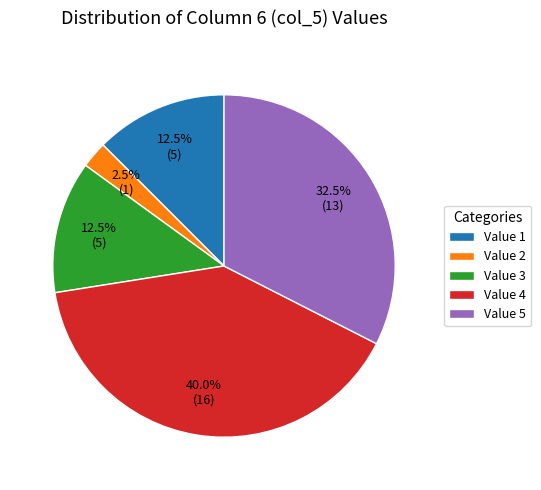

How many slices are in this pie chart?

5